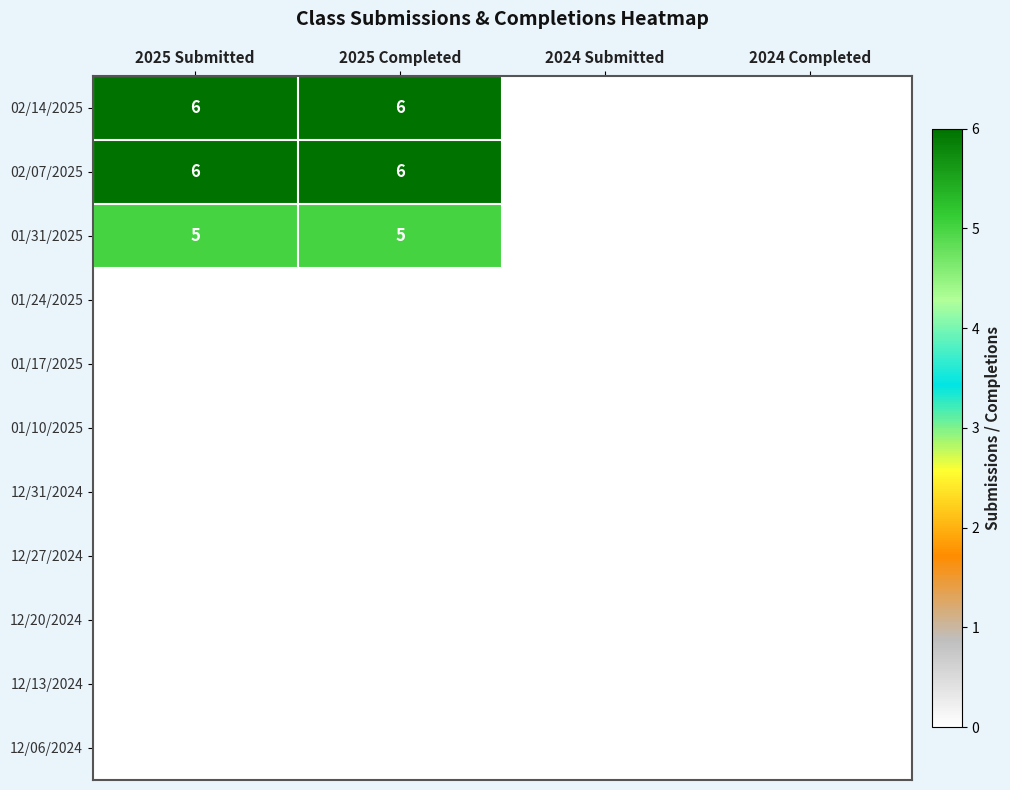

What is the greatest value displayed?

6